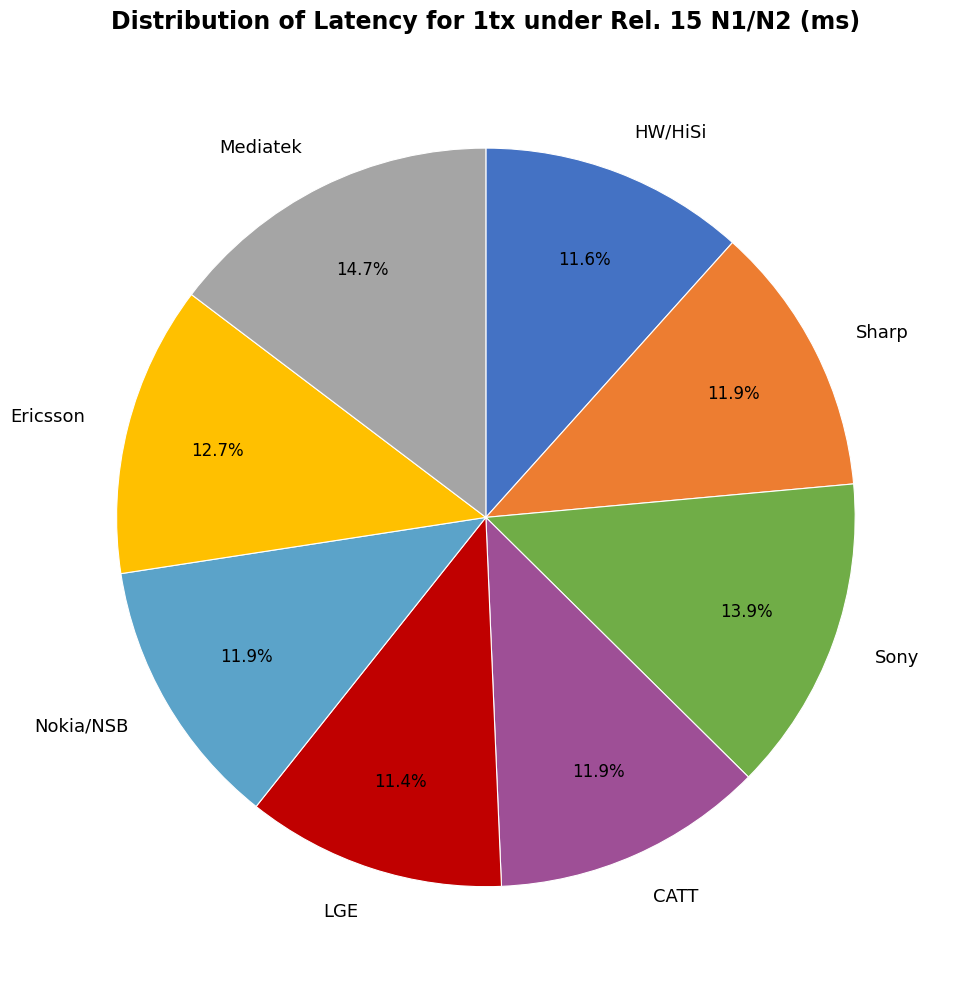

How much of the chart is everything except Mediatek?

85.3%